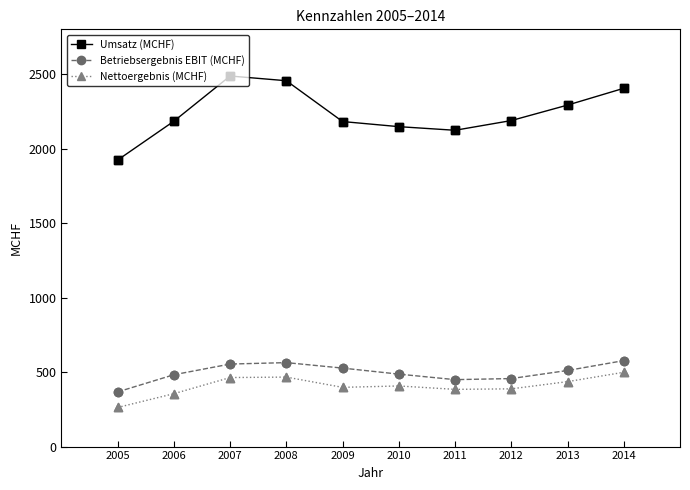

What are all the series names shown in the legend?

Umsatz (MCHF), Betriebsergebnis EBIT (MCHF), Nettoergebnis (MCHF)